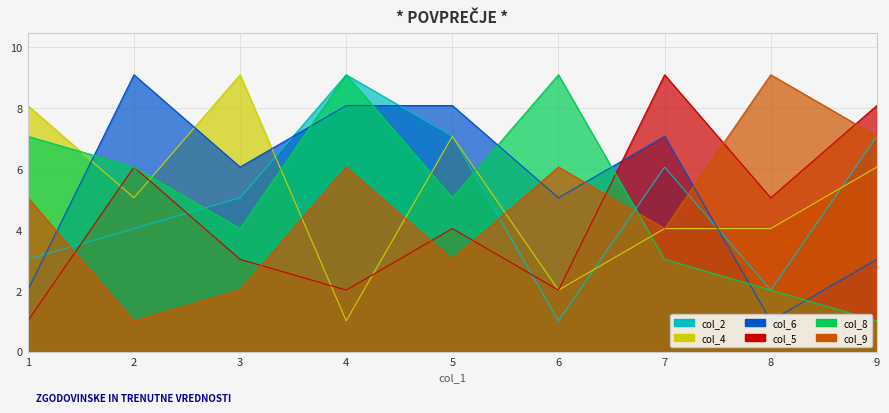

How many interior local peaks does the col_9 series have?

3